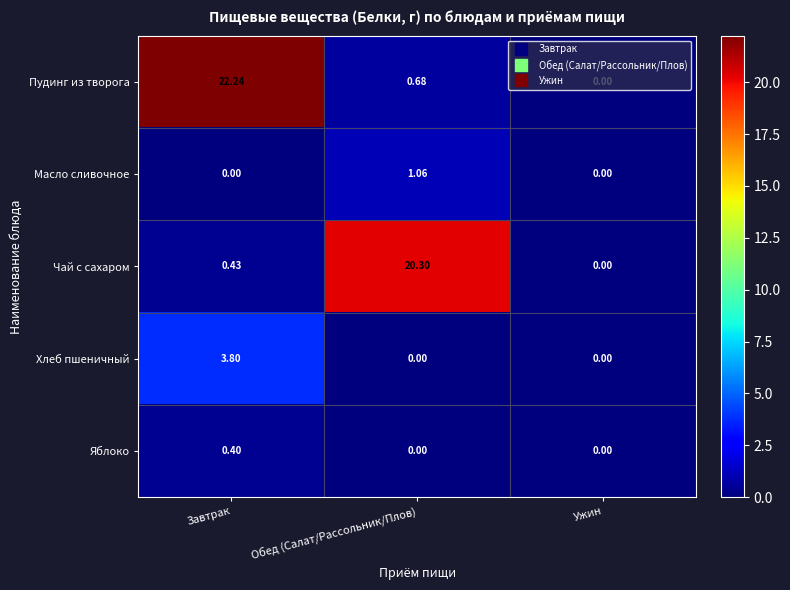

At which label is Чай с сахаром closest to 10?

Завтрак